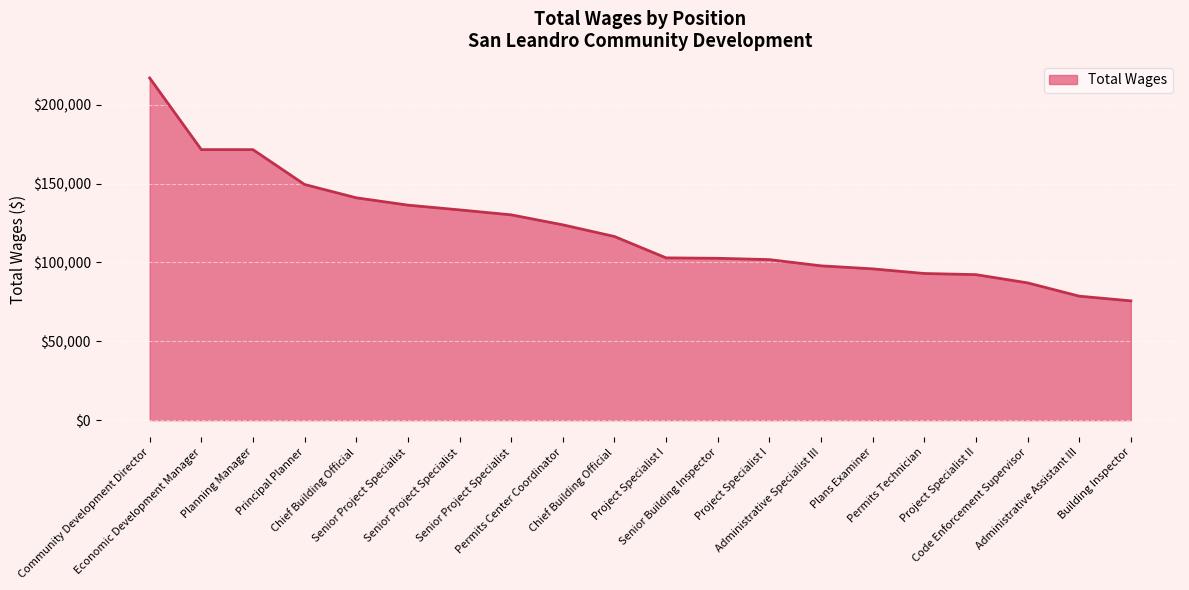

What is the difference between the second highest and minimum values?

95874